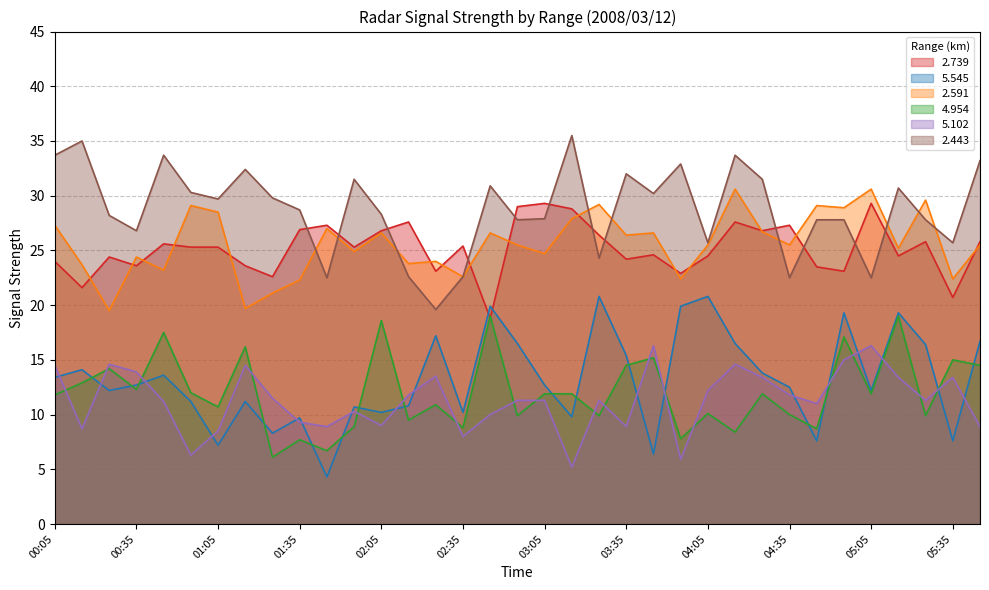

Which category has the lowest value across all series?

01:45